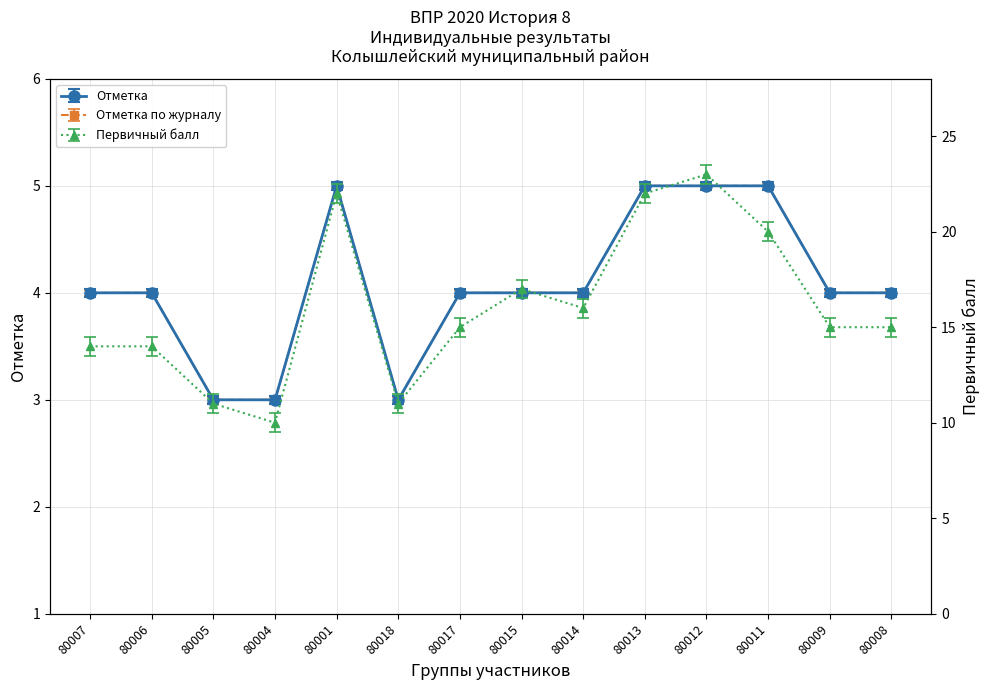

Where is Отметка nearest to the value 3?

80005